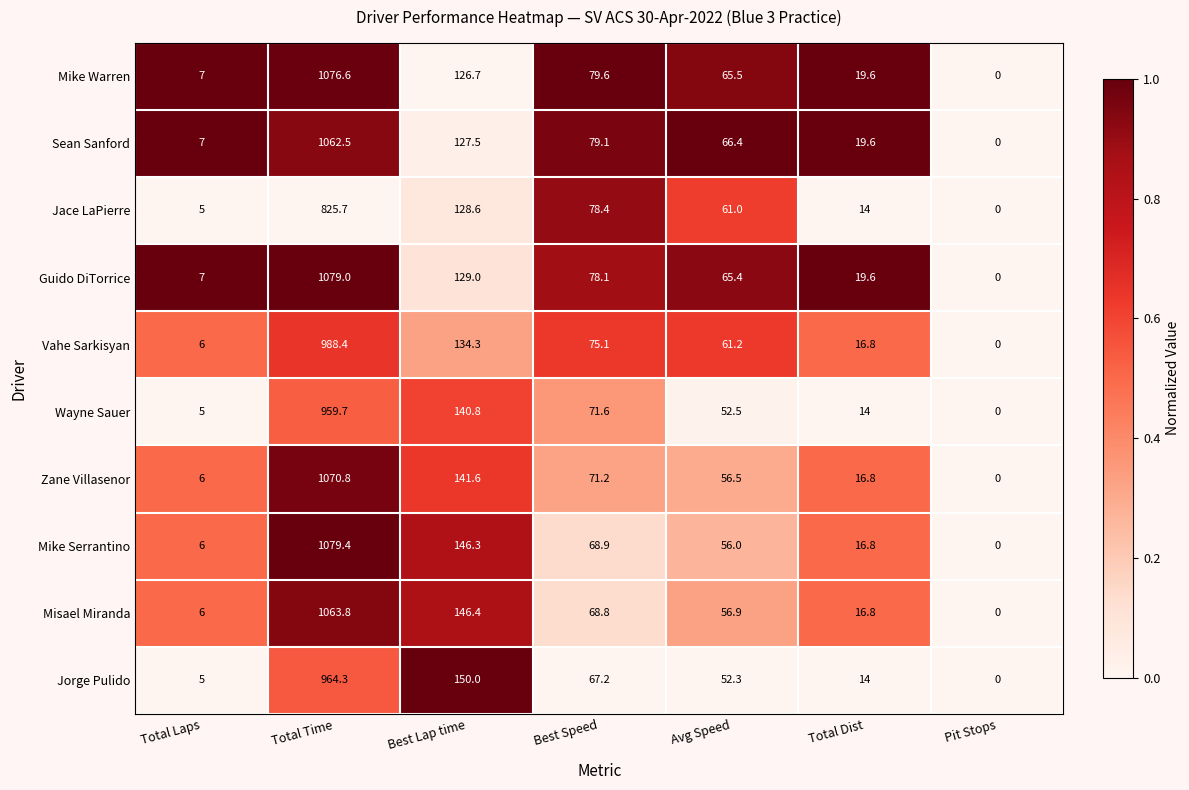

What is the difference between the Guido DiTorrice values at Best Lap time and Total Laps?

122.0